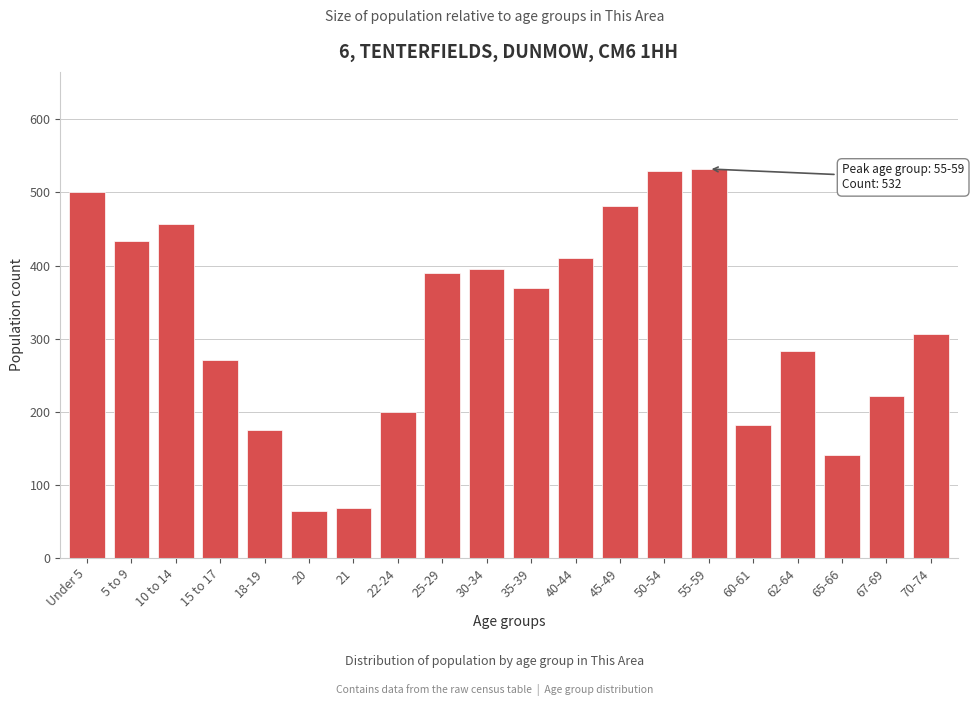

Reading left to right, transcribe all the data shown in this chart.

Under 5=500	5 to 9=433	10 to 14=457	15 to 17=271	18-19=175	20=64	21=69	22-24=200	25-29=390	30-34=395	35-39=369	40-44=410	45-49=481	50-54=529	55-59=532	60-61=182	62-64=283	65-66=141	67-69=221	70-74=307